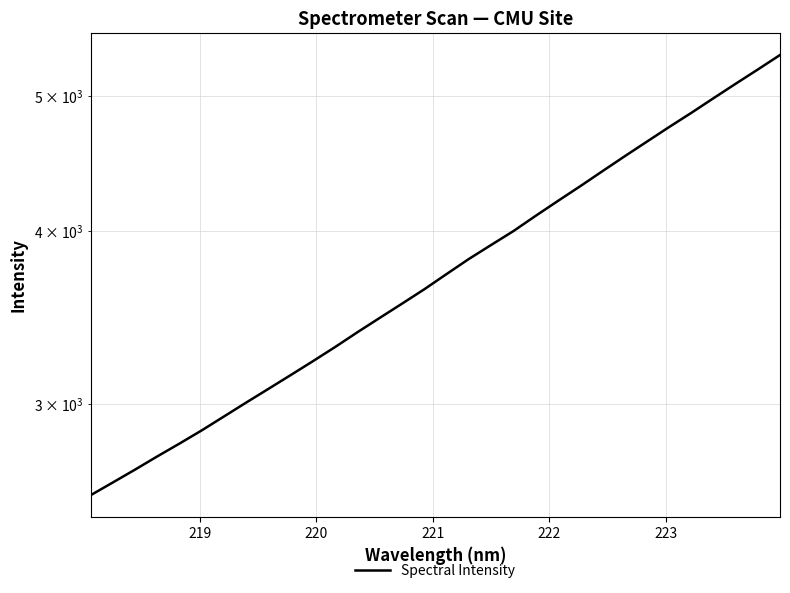

Reading right to left, extract all data points from this chart.

5348.5	5221.4	5099.4	4978.5	4859.1	4746.2	4632.9	4522.0	4411.8	4303.4	4200.2	4098.0	3995.9	3905.3	3816.0	3722.2	3629.7	3544.4	3462.0	3381.1	3299.5	3222.9	3149.5	3078.4	3009.5	2940.8	2873.8	2811.7	2752.4	2692.8	2636.0	2580.8